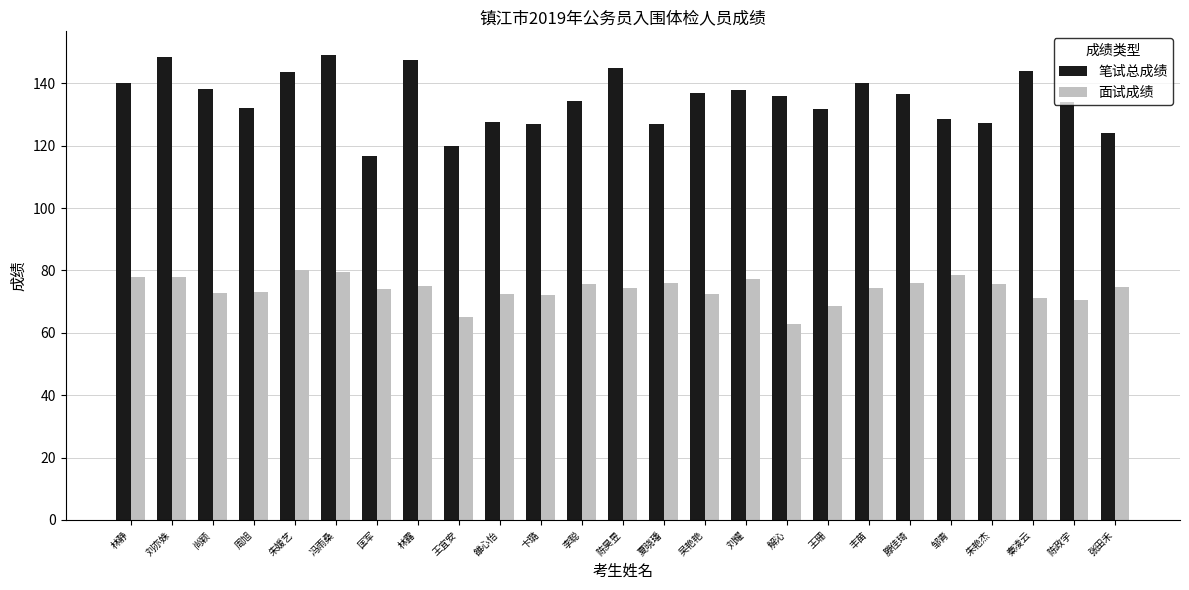

How many data points does each series have?

25